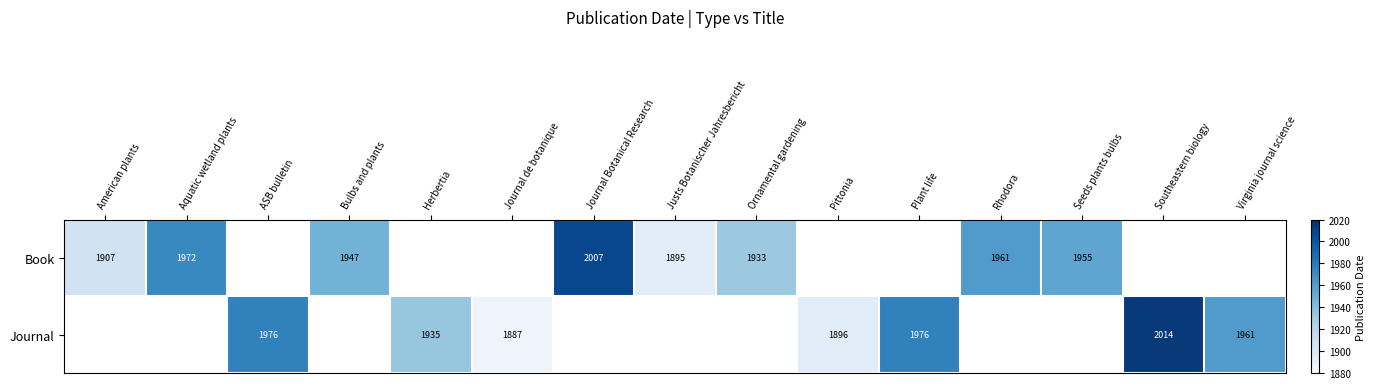

How many series are shown in this chart?

2